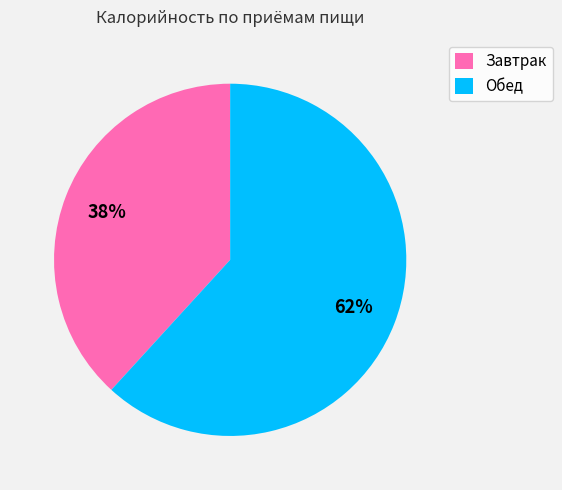

Do Завтрак and Обед together represent more than half of the pie?

Yes